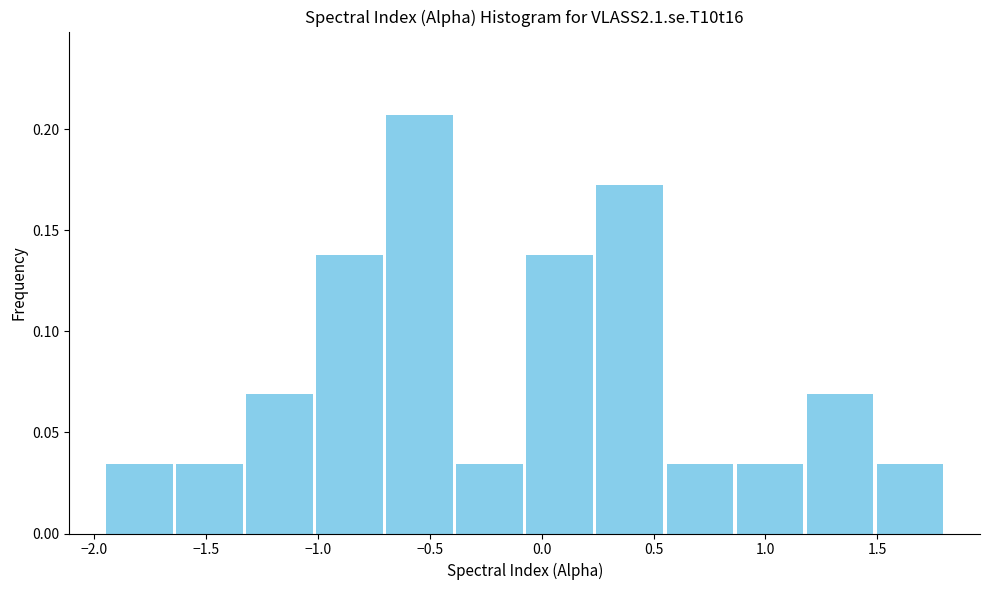

Which range on the x-axis has the tallest bar?

-0.70 to -0.40